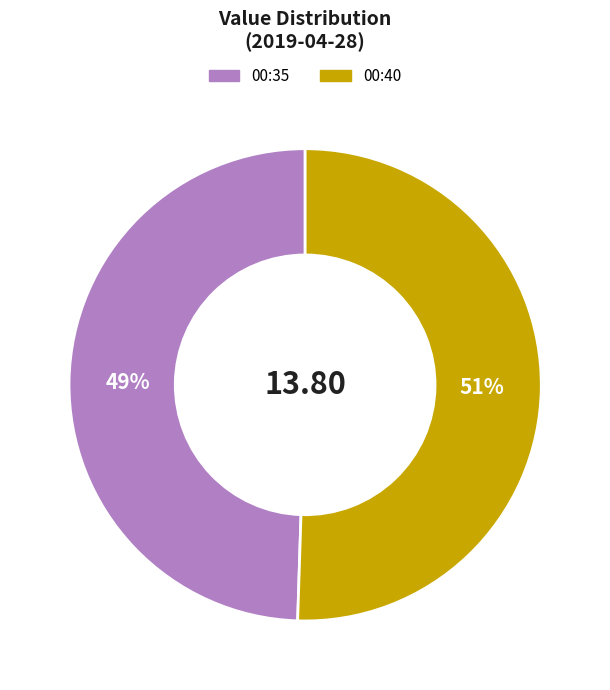

To the nearest percent, what is the average slice percentage?

50%